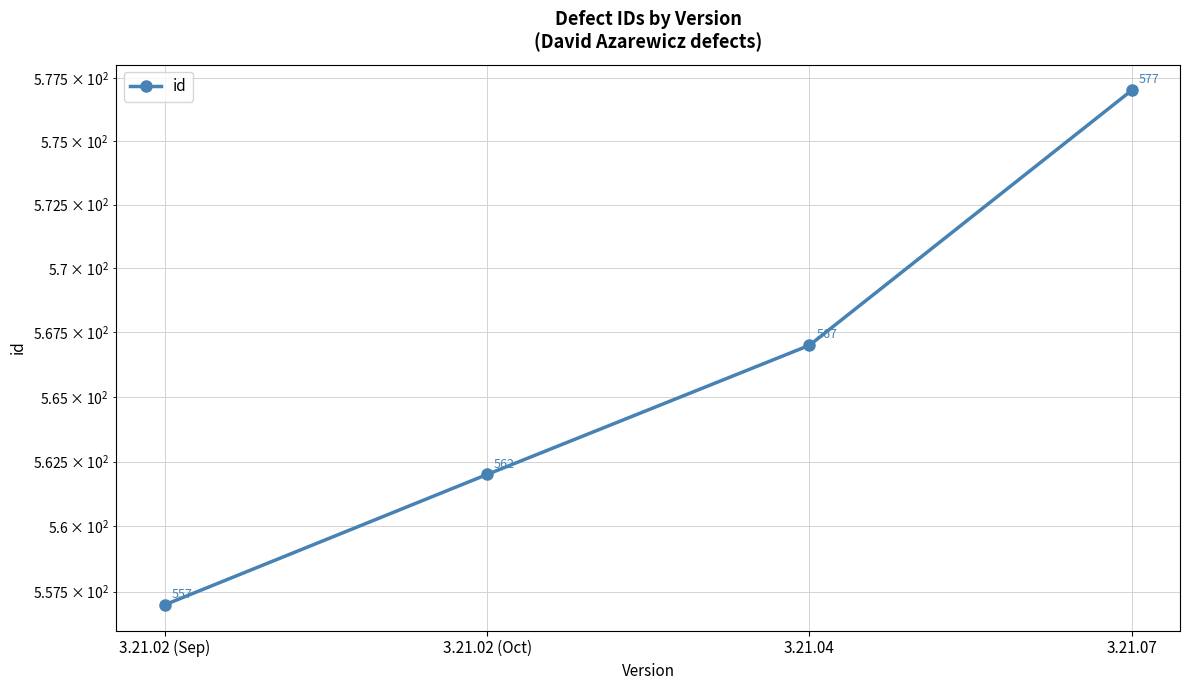

What is the label of the 3rd point from the right?

3.21.02 (Oct)